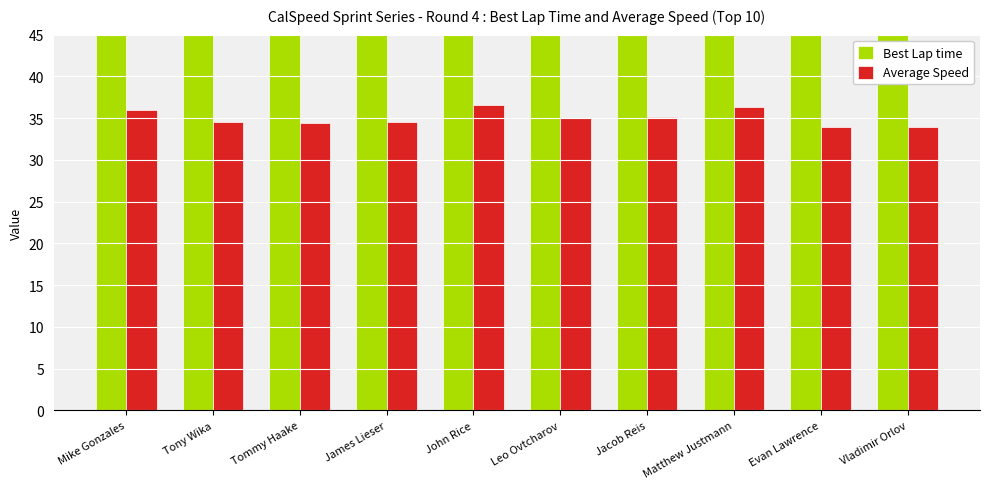

How many bars are there in total?

20